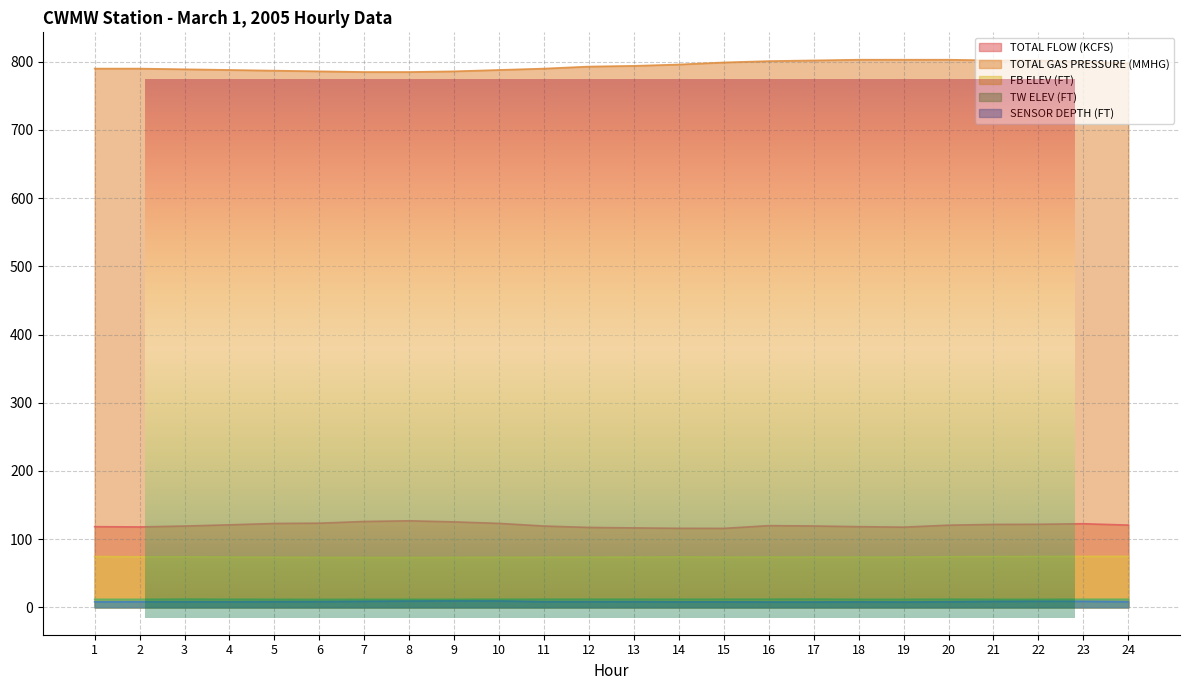

What is the average value of the TOTAL GAS PRESSURE (MMHG) series?

794.2